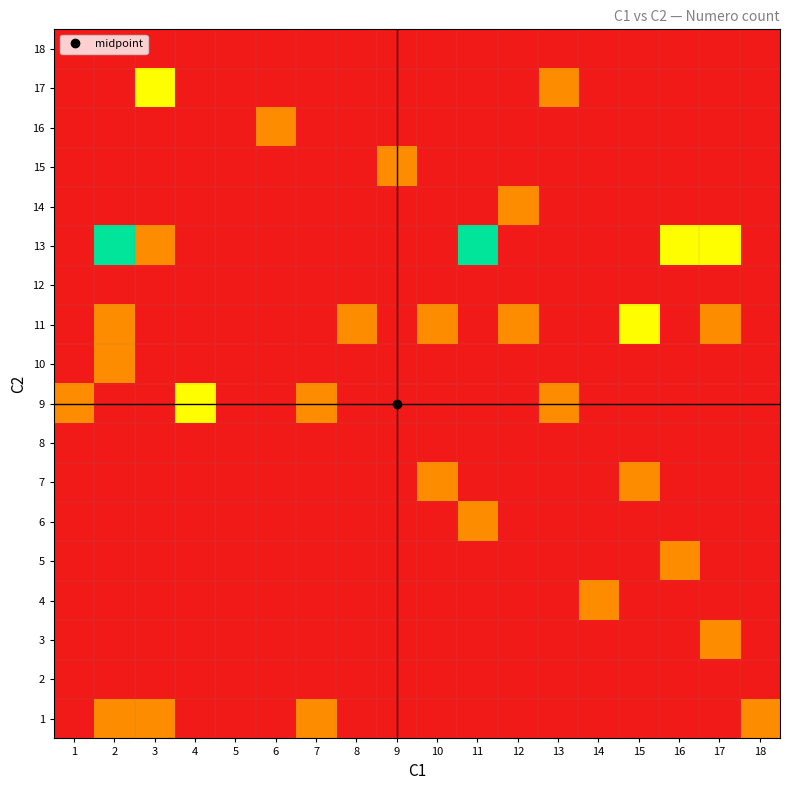

At how many categories does at least one series exceed 2?

2